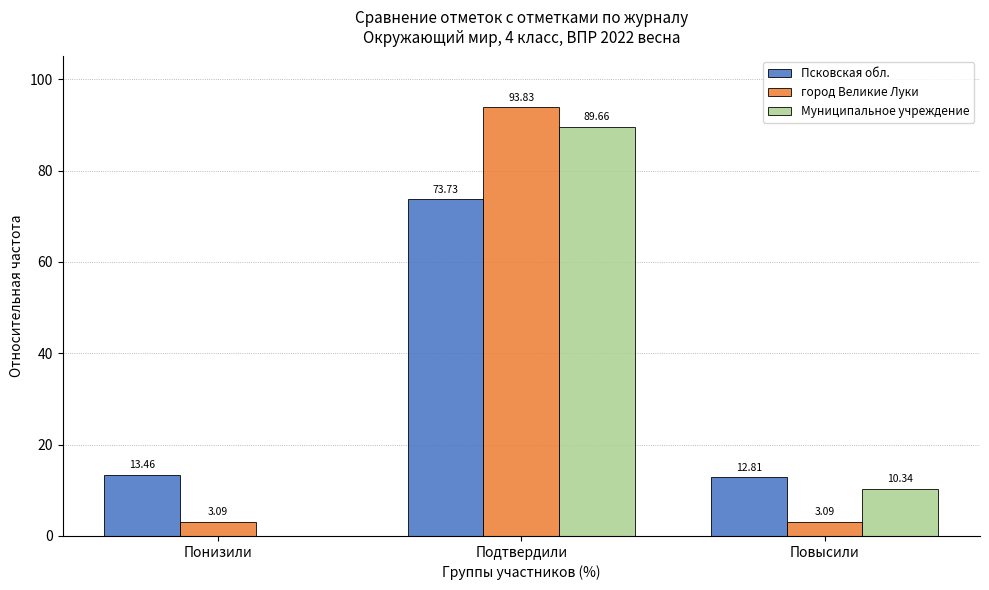

Which category has the highest value across all series?

Подтвердили